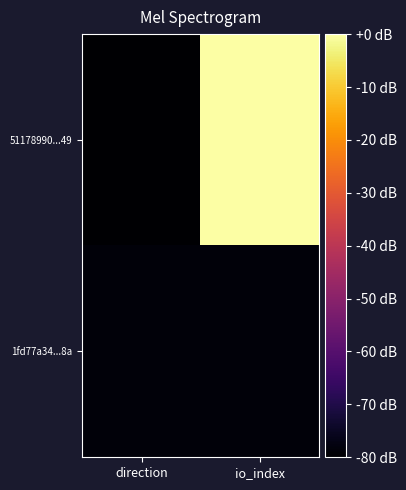

What is the difference between the highest and lowest values at io_index?

78.5